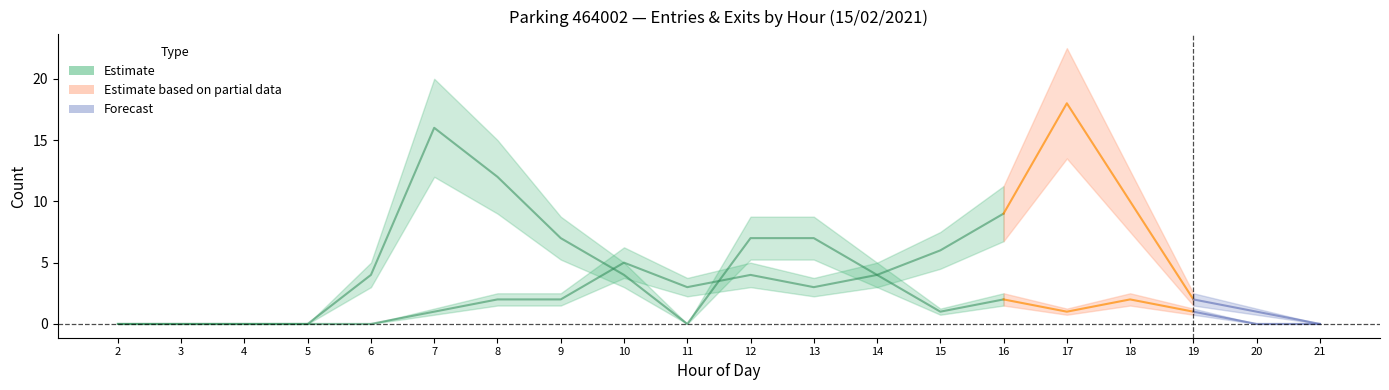

Does the chart have visible grid lines?

No